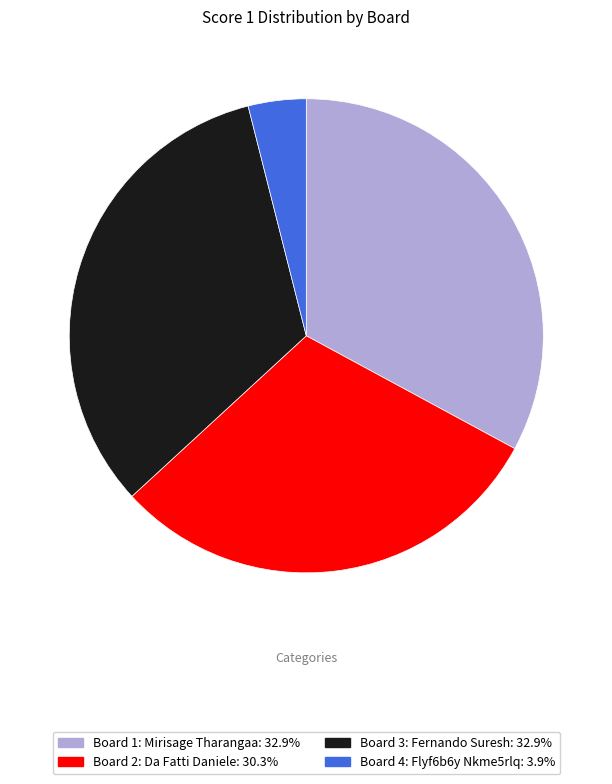

Is there any slice that represents more than half of the pie?

No